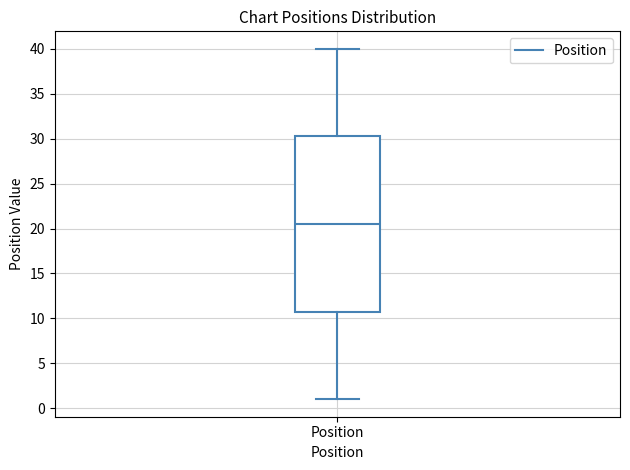

Where does the upper whisker of the box for Position end on the y-axis? The values are not printed on the chart, so give them approximately, as read against the axis.

40.0